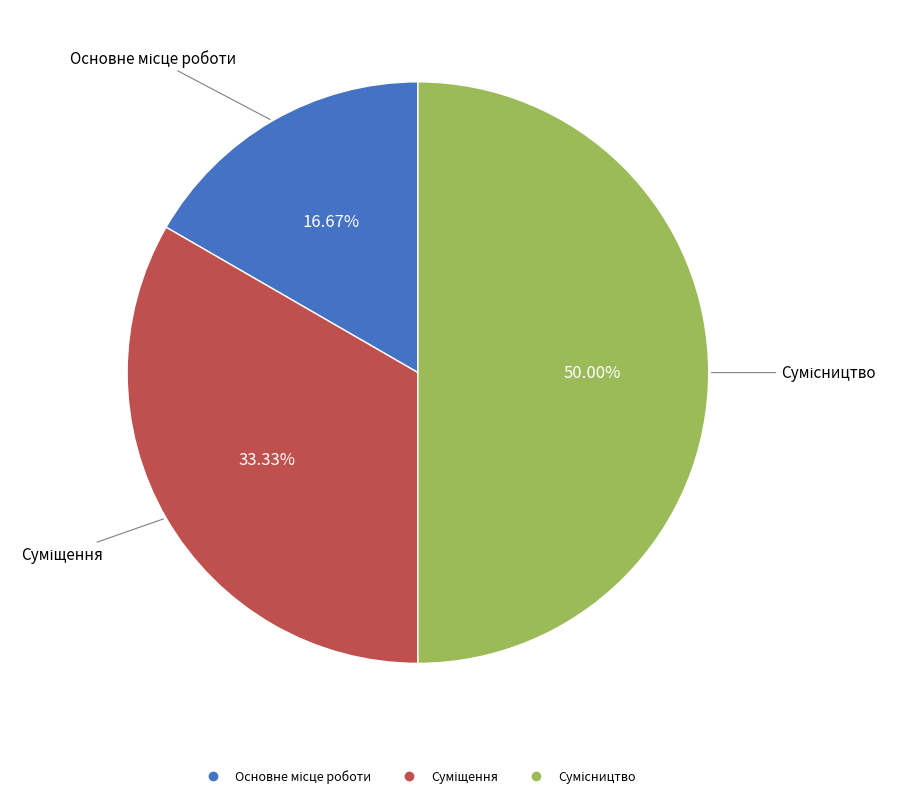

How many slices are in this pie chart?

3